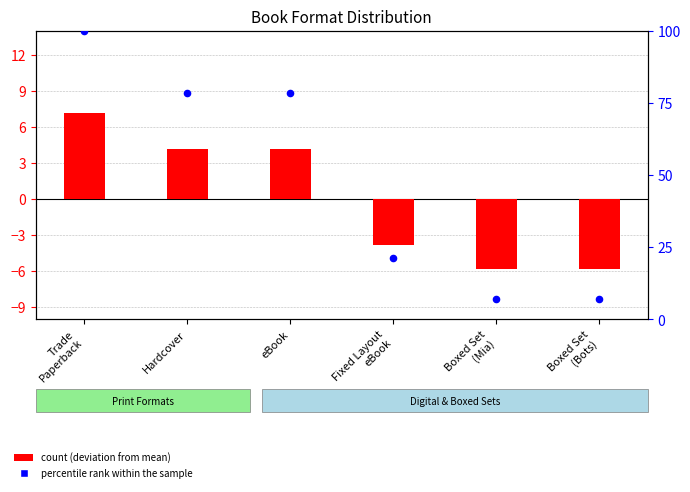

Which series has the largest total across all categories?

percentile rank within the sample